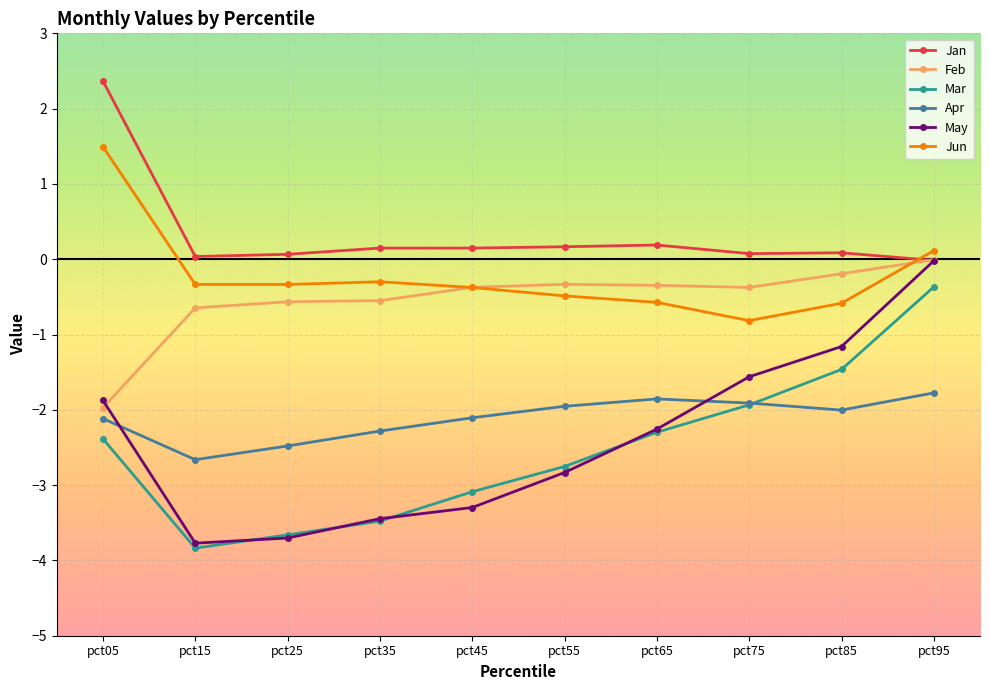

How many lines are shown in the chart?

6